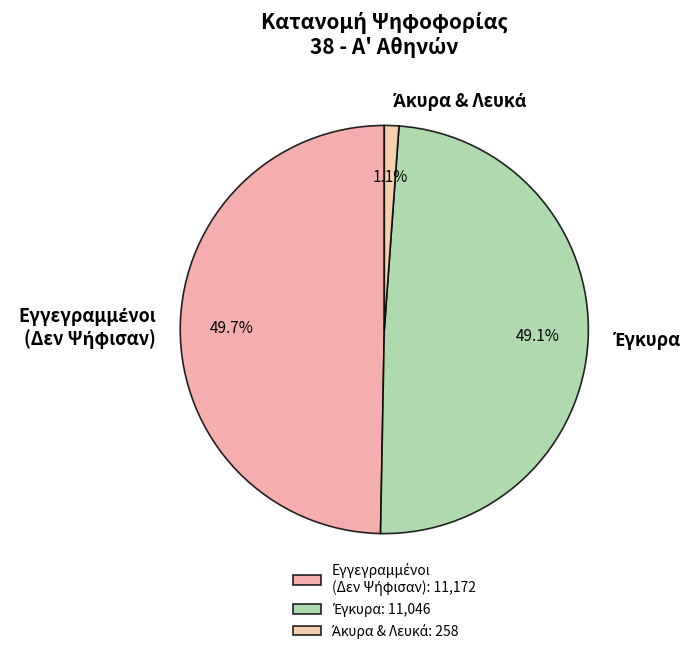

How many slices are in this pie chart?

3